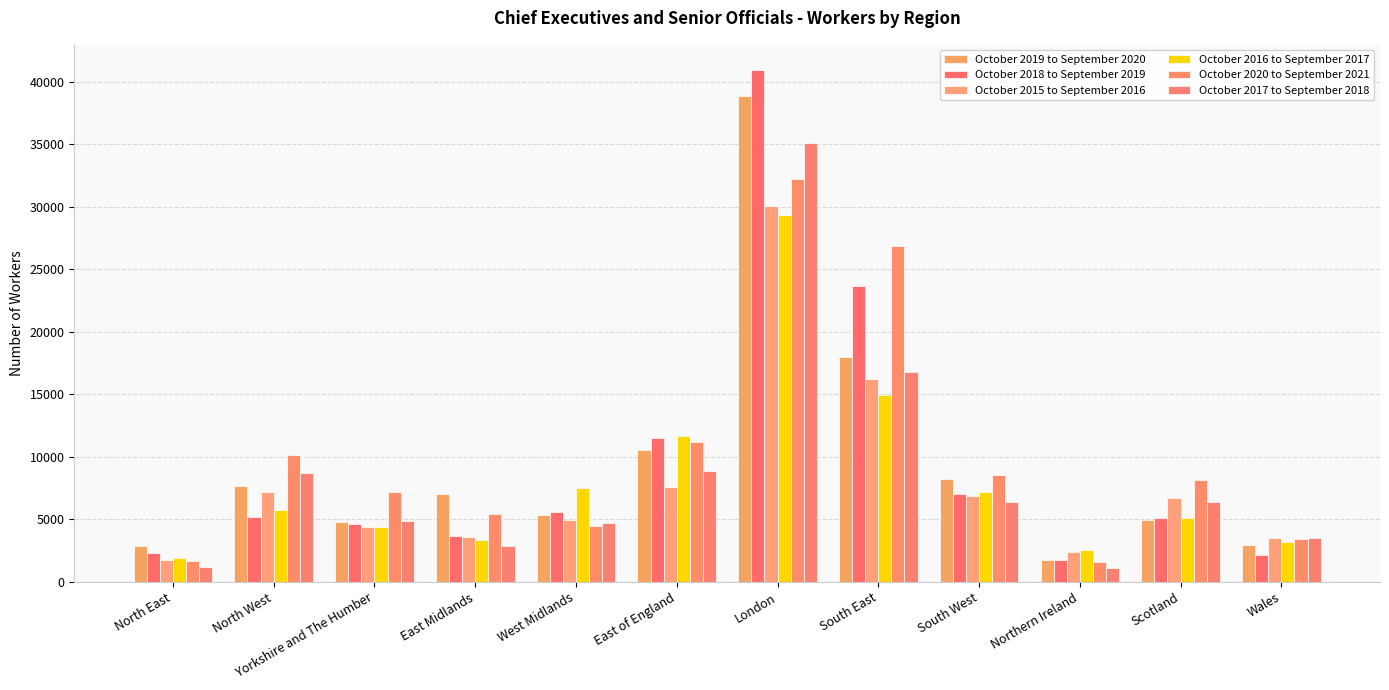

List the series in order of their peak value, highest first.

October 2018 to September 2019, October 2019 to September 2020, October 2017 to September 2018, October 2020 to September 2021, October 2015 to September 2016, October 2016 to September 2017